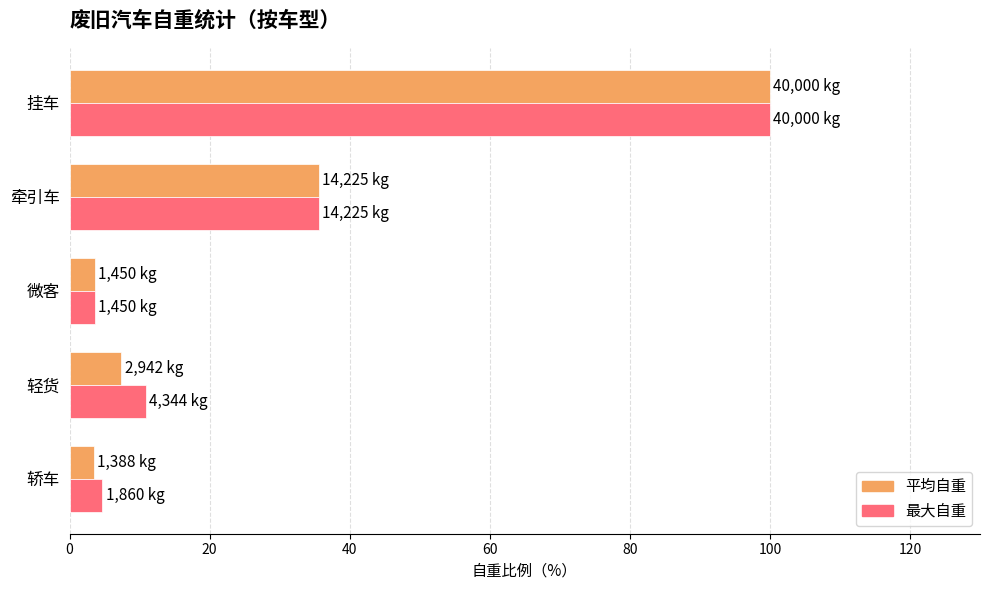

Where is 平均自重 nearest to the value 51?

牵引车